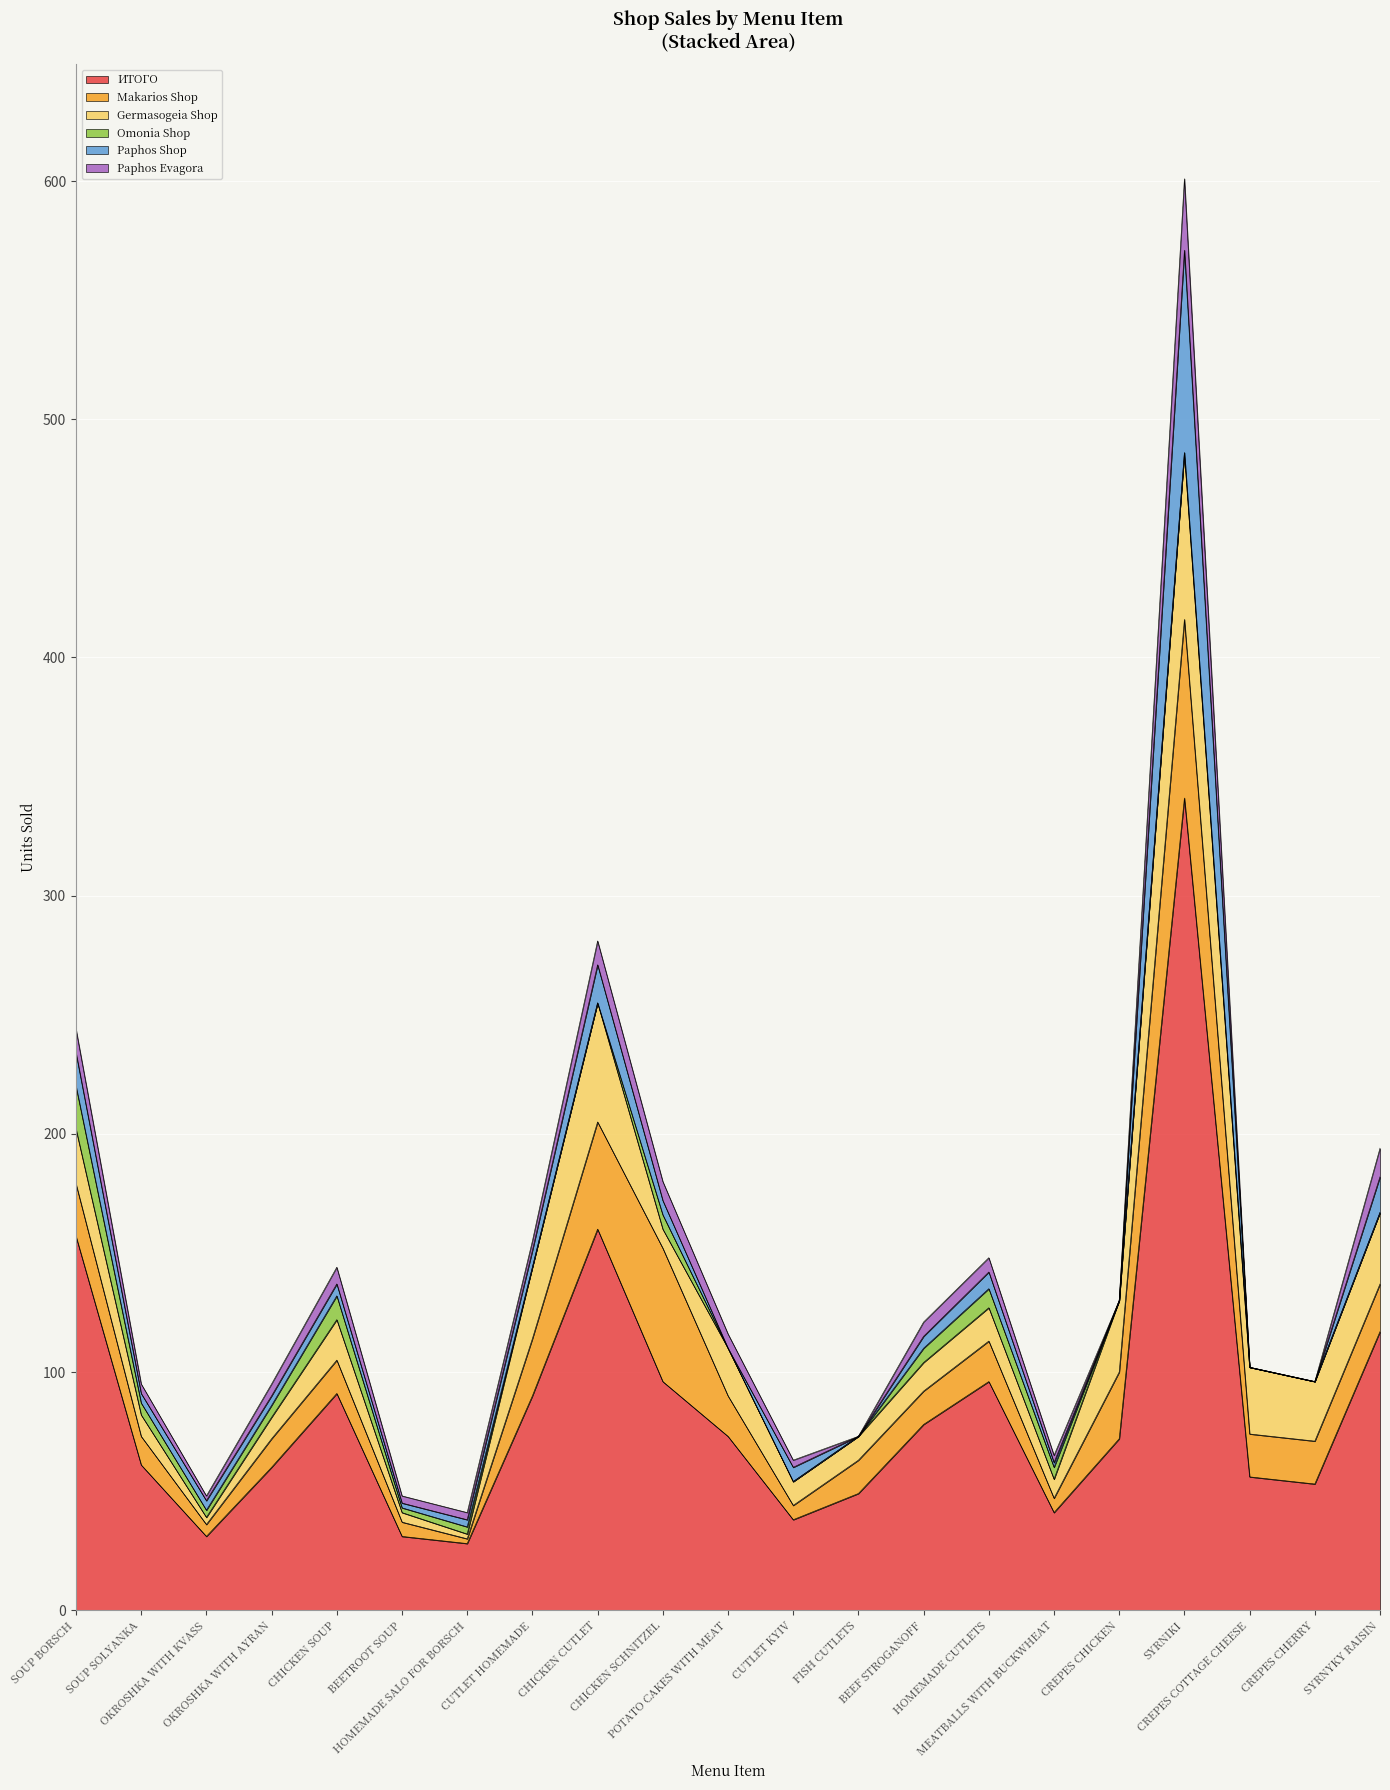

Reading left to right, what are all the values shown in this chart?

ИТОГО: 157	61	31	60	91	31	28	90	160	96	73	38	49	78	96	41	72	341	56	53	117
Makarios Shop: 22	12	5	12	14	6	2	24	45	56	17	6	14	14	17	6	28	75	18	18	20
Germasogeia Shop: 23	9	3	9	17	4	2	30	50	8	20	10	10	12	14	8	30	70	28	25	30
Omonia Shop: 18	5	3	5	10	2	3	0	0	6	0	0	0	6	8	5	0	0	0	0	0
Paphos Shop: 14	4	4	4	5	2	3	7	16	6	0	6	0	5	7	2	0	85	0	0	15
Paphos Evagora: 10	4	2	5	7	3	3	4	10	8	6	3	0	6	6	3	0	30	0	0	12